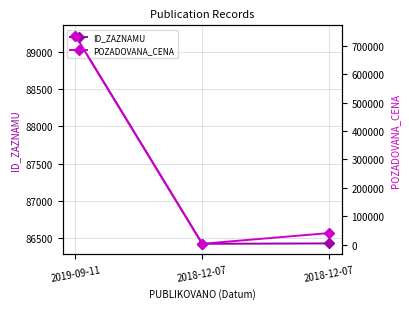

The ID_ZAZNAMU series shows 44663 at 2018-12-07. True or false?

False